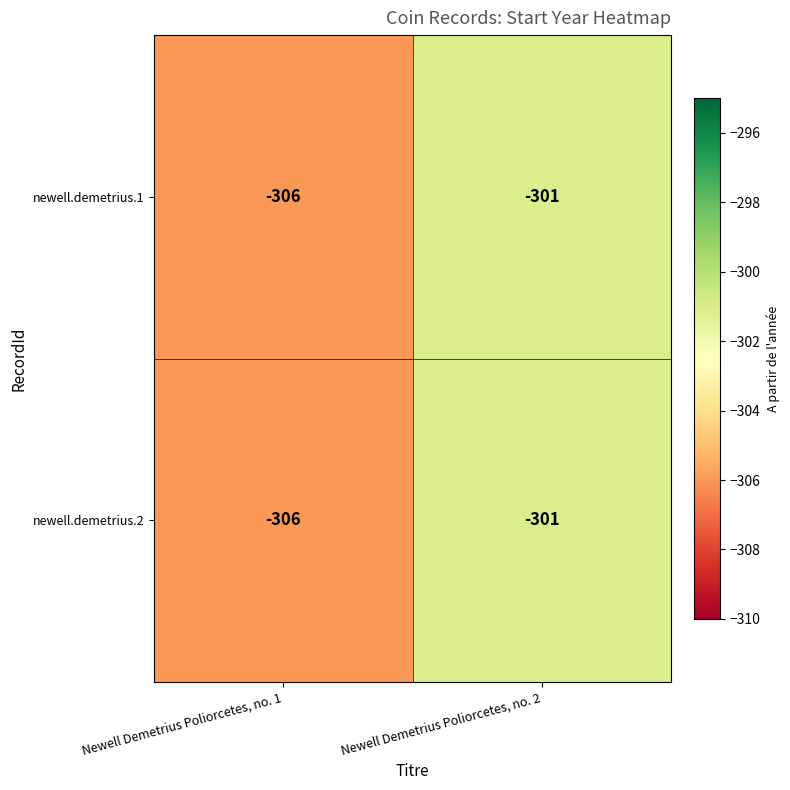

At which label is newell.demetrius.2 closest to -303?

Newell Demetrius Poliorcetes, no. 2